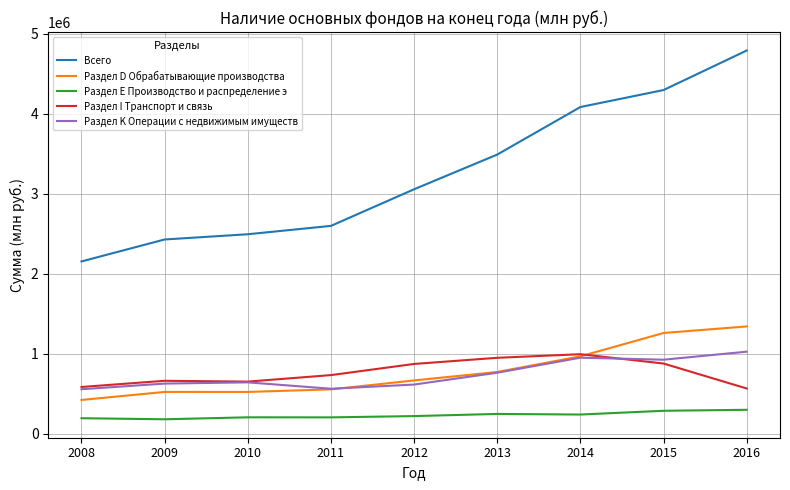

What is the maximum value shown in the chart?

4792106